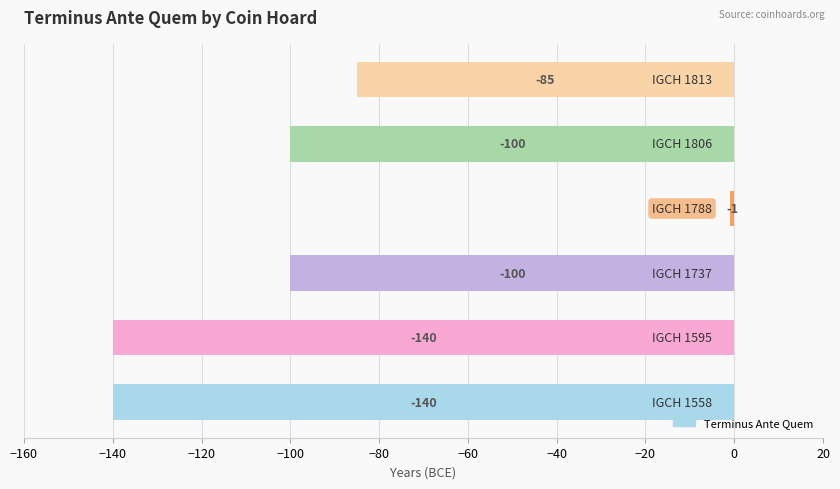

Count the values in the range -140 to -85.

5